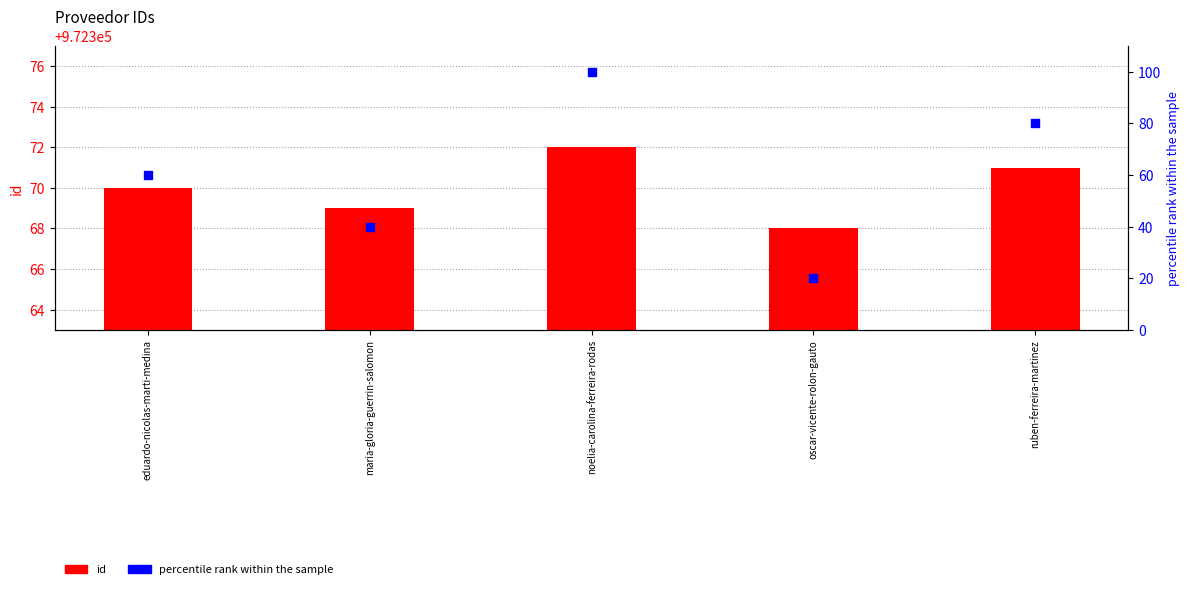

Which series contains the highest Y value?

id